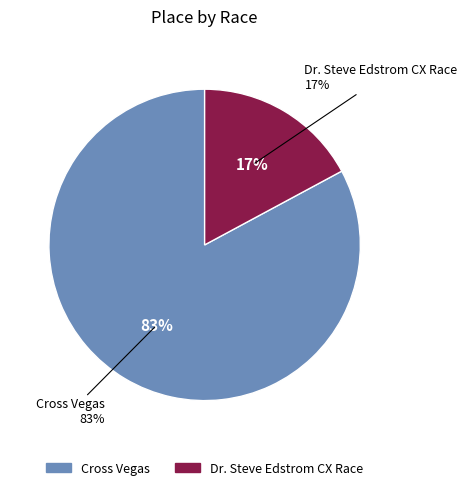

How many segments does this pie chart have?

2